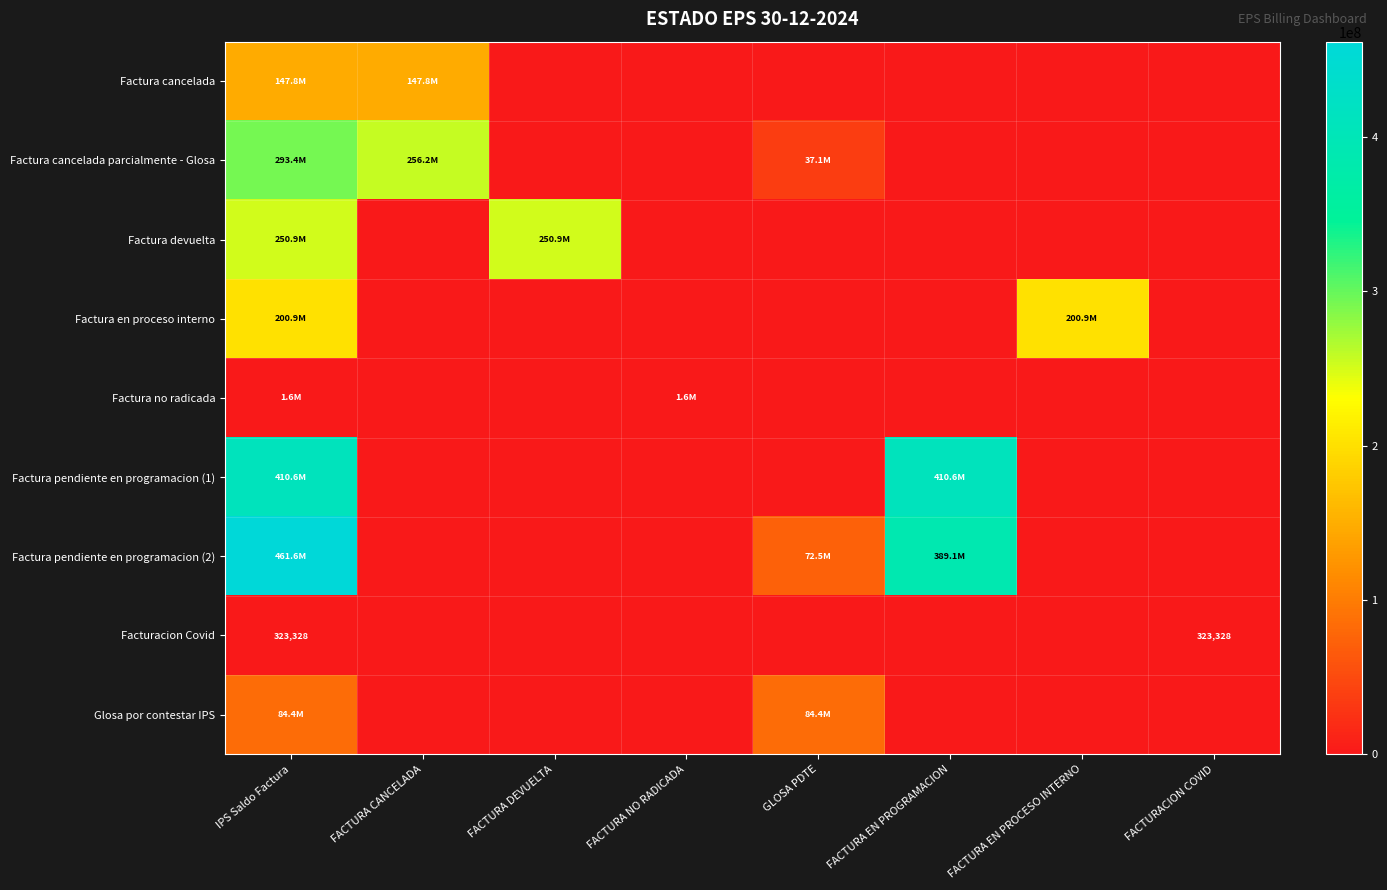

What is the sum of all Facturacion Covid values?

646656